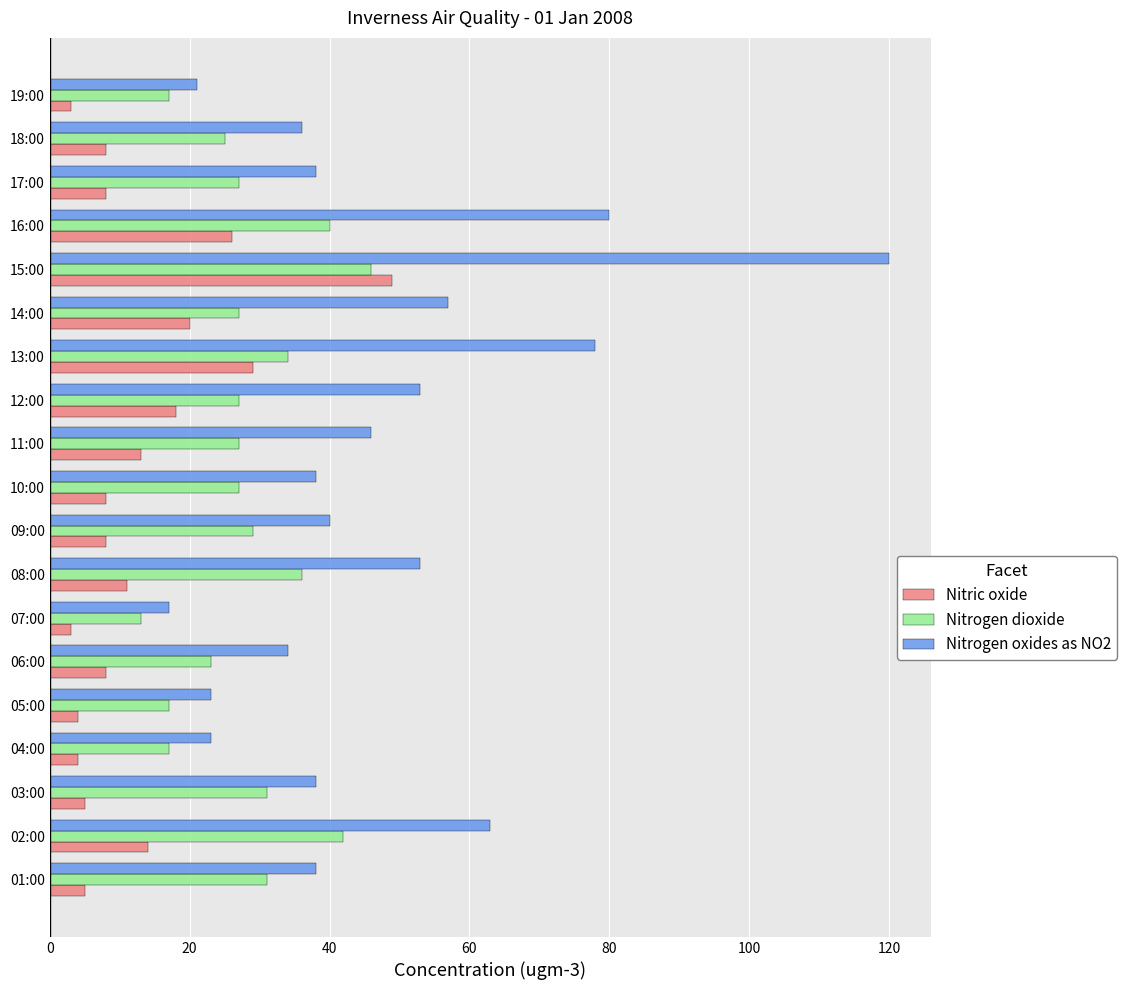

What are all the series names shown in the legend?

Nitric oxide, Nitrogen dioxide, Nitrogen oxides as NO2